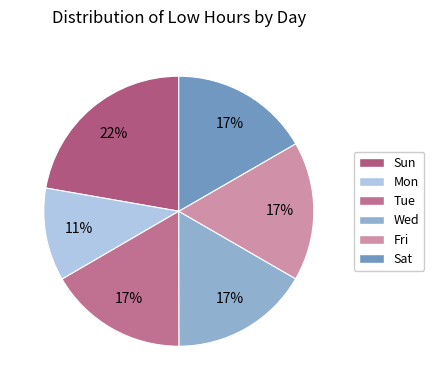

How many slices are in this pie chart?

6